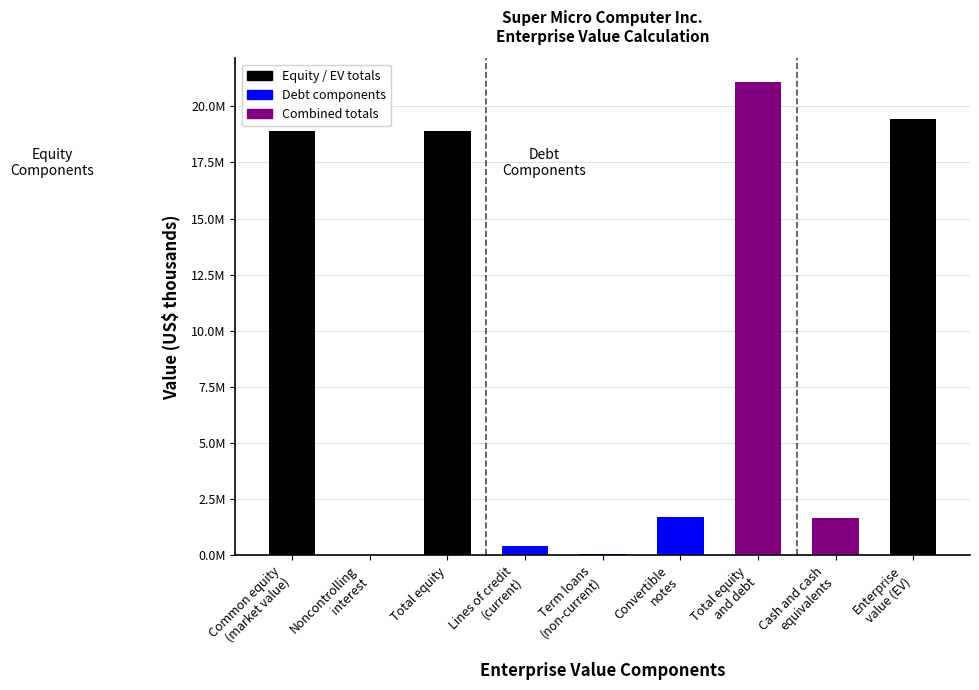

The value at Total equity
and debt is 14600103. True or false?

False